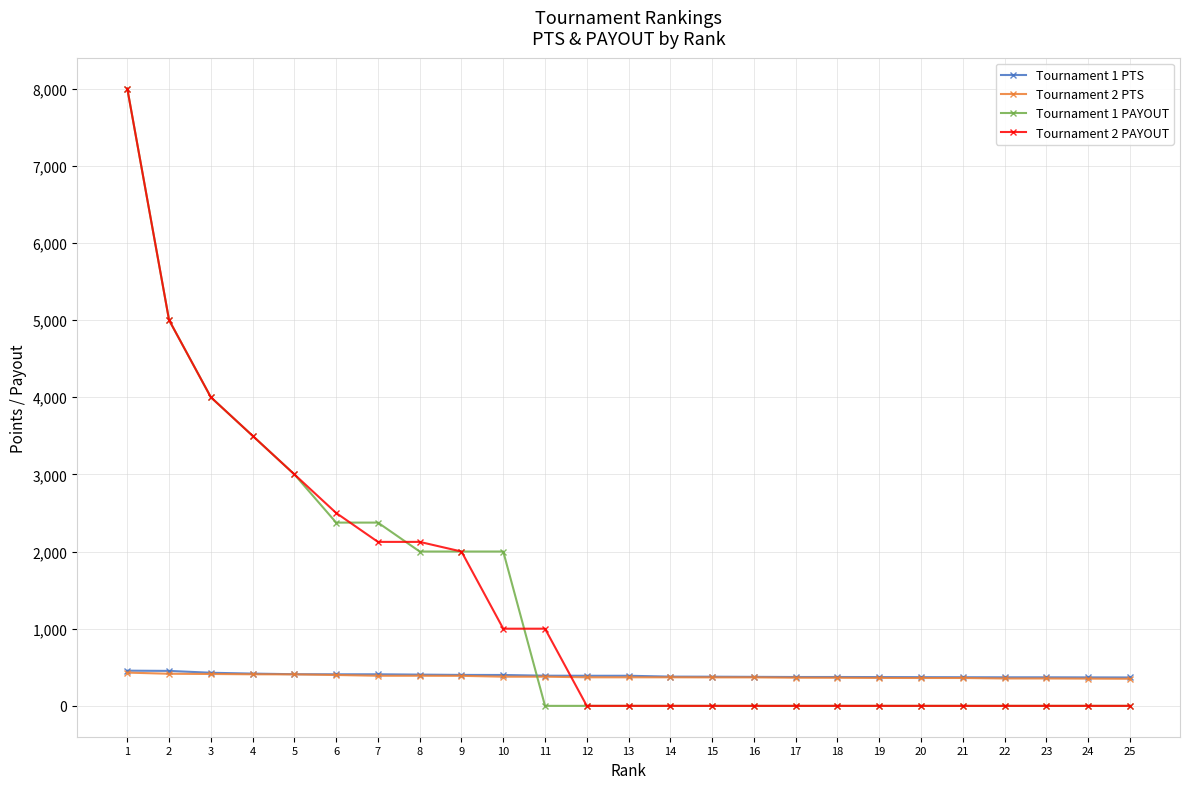

At how many categories does at least one series exceed 7416?

1